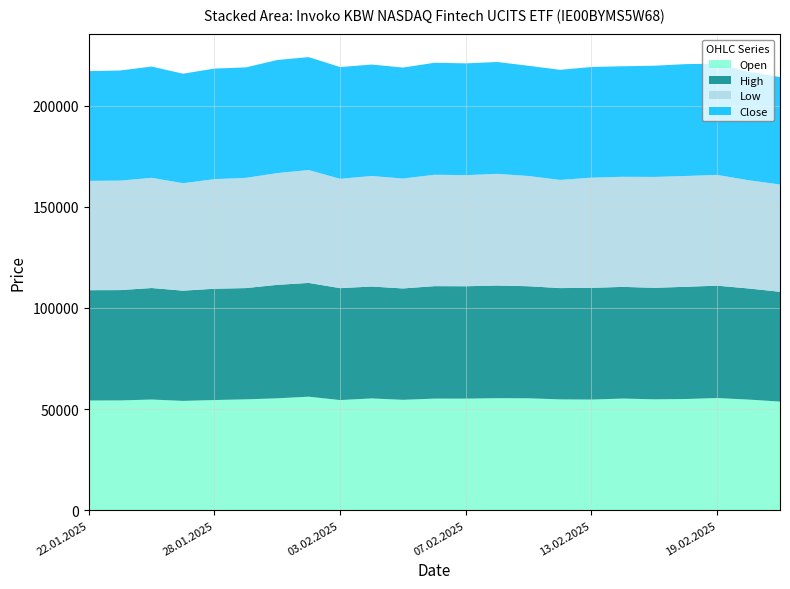

Reading right to left, transcribe all the data shown in this chart.

Open: 53713	54701	55466	54975	54832	55209	54707	54800	55334	55390	55168	55175	54588	55272	54456	56134	55327	54818	54475	54055	54723	54275	54252
High: 54297	54956	55577	55509	55154	55233	55252	55042	55426	55728	55583	55632	55081	55349	55359	56263	56126	55030	55048	54518	55154	54582	54553
Low: 53054	53532	54782	54802	54832	54450	54499	53500	54516	55221	54948	55092	54352	54674	54058	55838	55266	54513	54199	53141	54512	54143	54071
Close: 53151	53585	55059	55332	55001	54662	54728	54450	54516	55330	55292	55380	54888	55107	55284	55847	55938	54635	54695	54164	55023	54458	54266